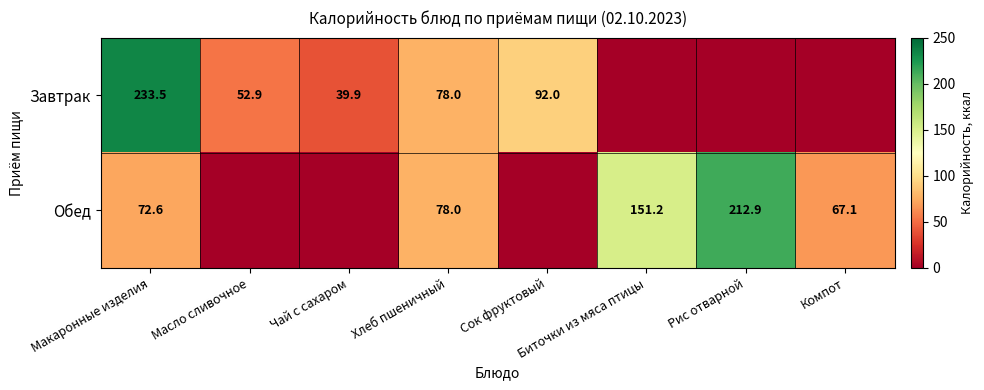

True or false: Завтрак has a value of 43.7 at Хлеб пшеничный.

False